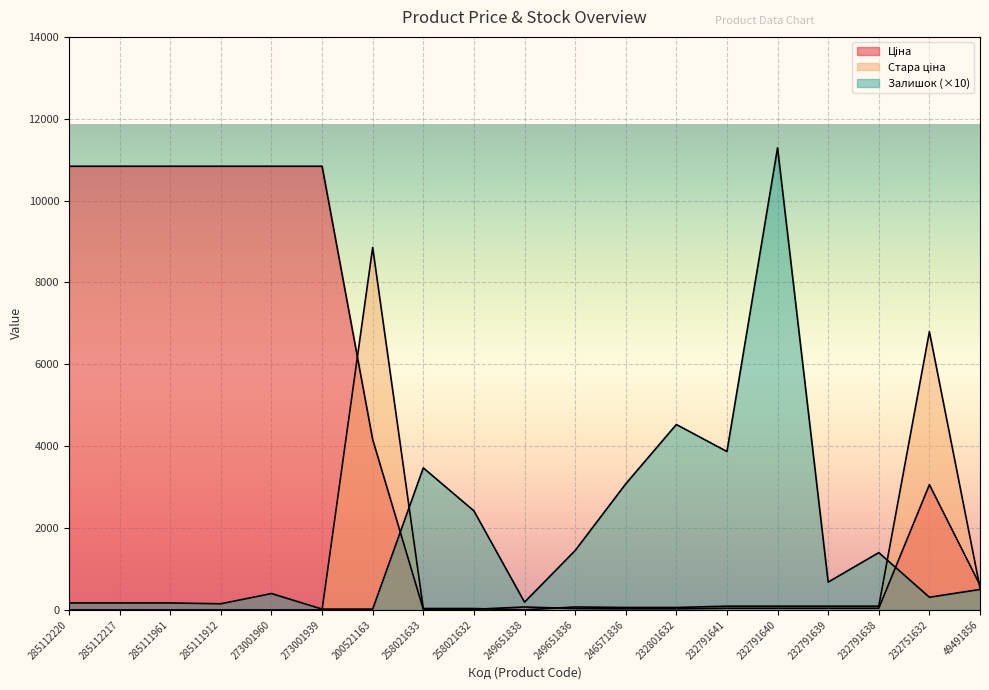

What is the sum of the Ціна values at 232791641 and 285111961?

10881.2